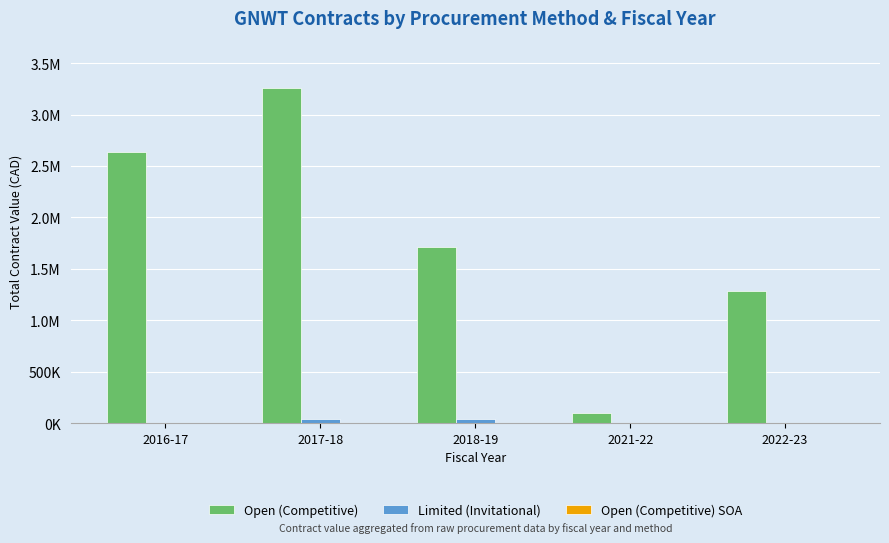

What is the label of the 2nd bar from the left?

2017-18